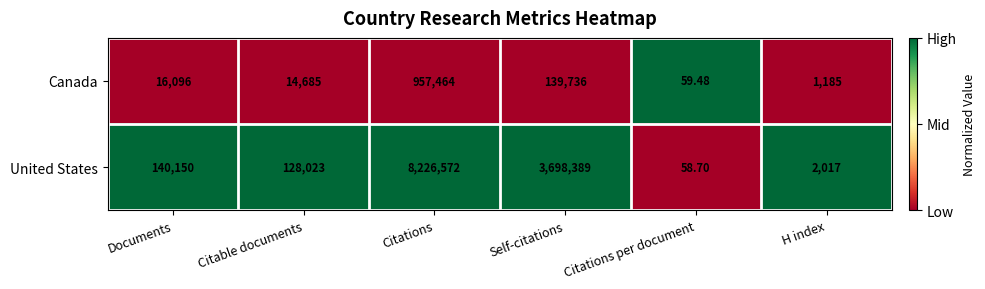

How many distinct data groups are displayed?

2